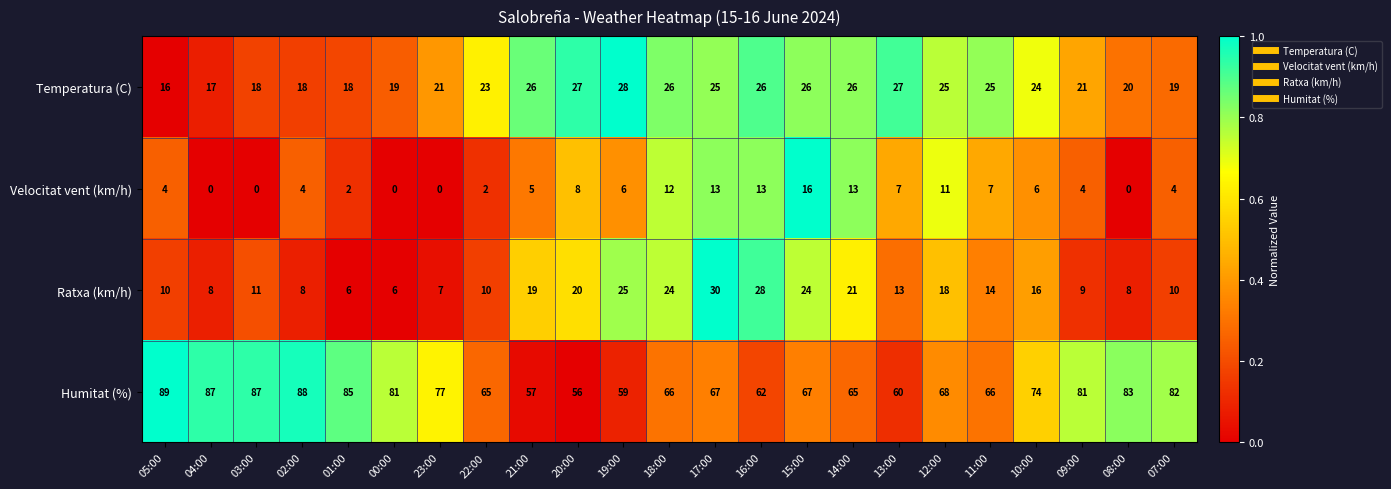

True or false: Velocitat vent (km/h) has a value of 2 at 05:00.

False